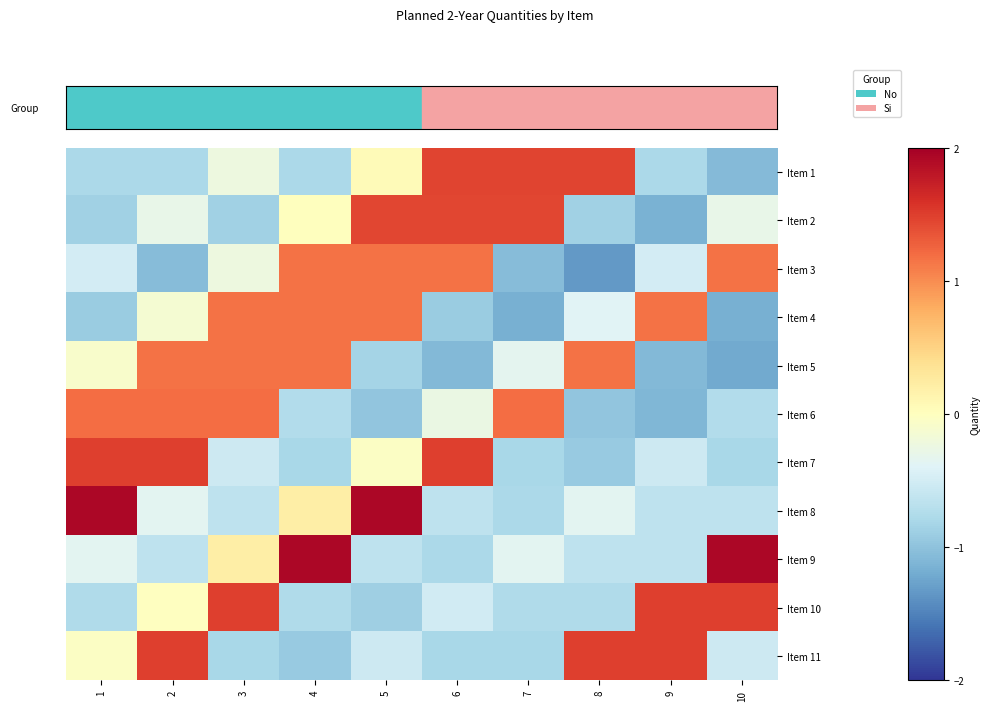

Reading right to left, transcribe all the data shown in this chart.

Item 1: 10=-1.1	9=-0.8	8=1.5	7=1.5	6=1.5	5=0.1	4=-0.8	3=-0.2	2=-0.8	1=-0.8
Item 2: 10=-0.3	9=-1.2	8=-0.9	7=1.4	6=1.4	5=1.4	4=0.0	3=-0.9	2=-0.3	1=-0.9
Item 3: 10=1.2	9=-0.5	8=-1.3	7=-1.1	6=1.2	5=1.2	4=1.2	3=-0.2	2=-1.1	1=-0.5
Item 4: 10=-1.2	9=1.2	8=-0.4	7=-1.2	6=-0.9	5=1.2	4=1.2	3=1.2	2=-0.1	1=-0.9
Item 5: 10=-1.2	9=-1.1	8=1.2	7=-0.3	6=-1.1	5=-0.8	4=1.2	3=1.2	2=1.2	1=-0.1
Item 6: 10=-0.7	9=-1.1	8=-1.0	7=1.2	6=-0.3	5=-1.0	4=-0.7	3=1.2	2=1.2	1=1.2
Item 7: 10=-0.8	9=-0.5	8=-0.9	7=-0.8	6=1.5	5=-0.0	4=-0.8	3=-0.5	2=1.5	1=1.5
Item 8: 10=-0.6	9=-0.6	8=-0.4	7=-0.8	6=-0.6	5=1.9	4=0.2	3=-0.6	2=-0.4	1=1.9
Item 9: 10=1.9	9=-0.6	8=-0.6	7=-0.4	6=-0.8	5=-0.6	4=1.9	3=0.2	2=-0.6	1=-0.4
Item 10: 10=1.5	9=1.5	8=-0.8	7=-0.8	6=-0.5	5=-0.9	4=-0.8	3=1.5	2=-0.0	1=-0.8
Item 11: 10=-0.5	9=1.5	8=1.5	7=-0.8	6=-0.8	5=-0.5	4=-0.9	3=-0.8	2=1.5	1=-0.0